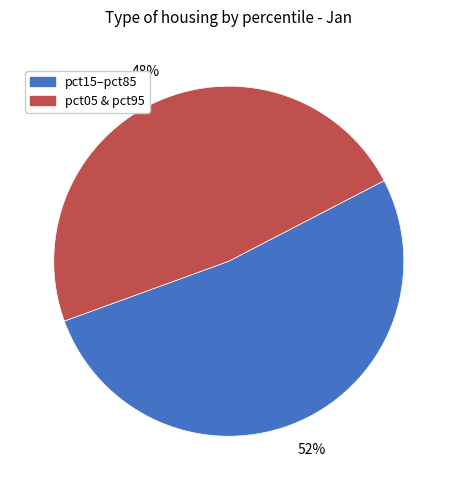

To the nearest percent, what portion does pct15–pct85 represent?

52%